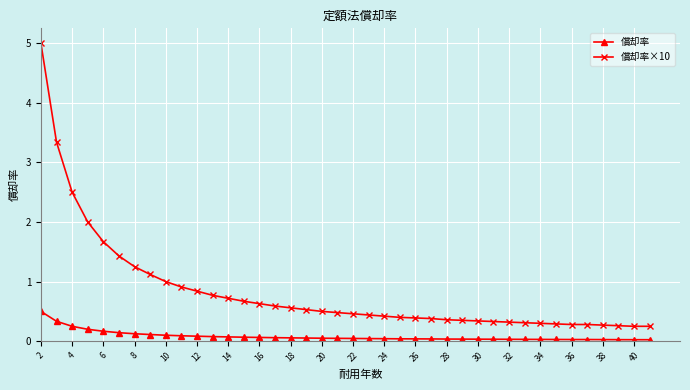

What is the highest value of the 償却率 series?

0.5